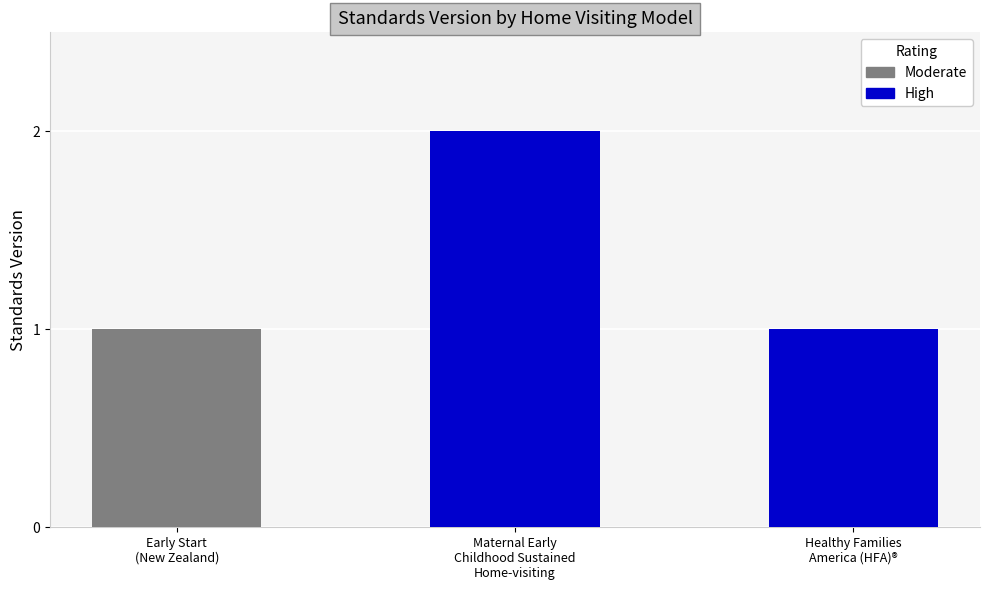

What value does the data have at Early Start (New Zealand)?

1